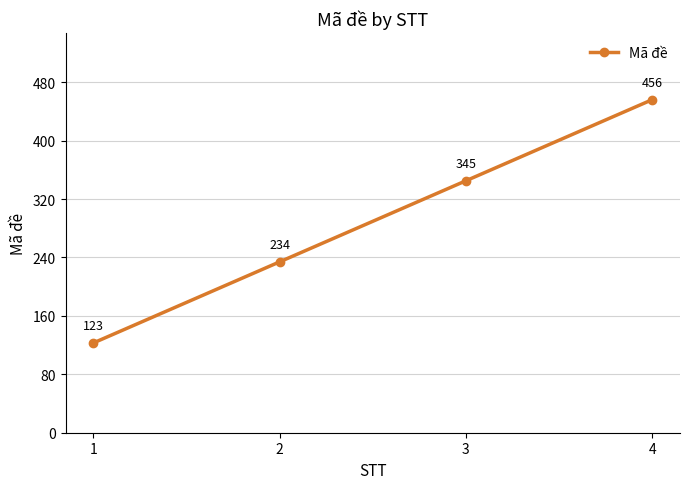

The value at 4 is 639. True or false?

False